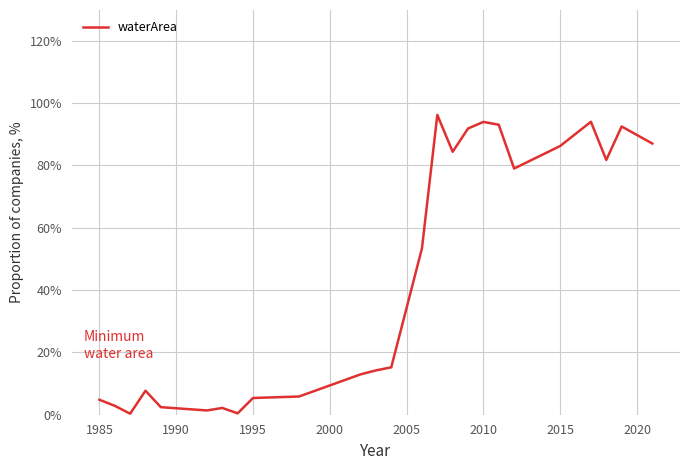

What is the difference between the maximum and minimum values?

95.8